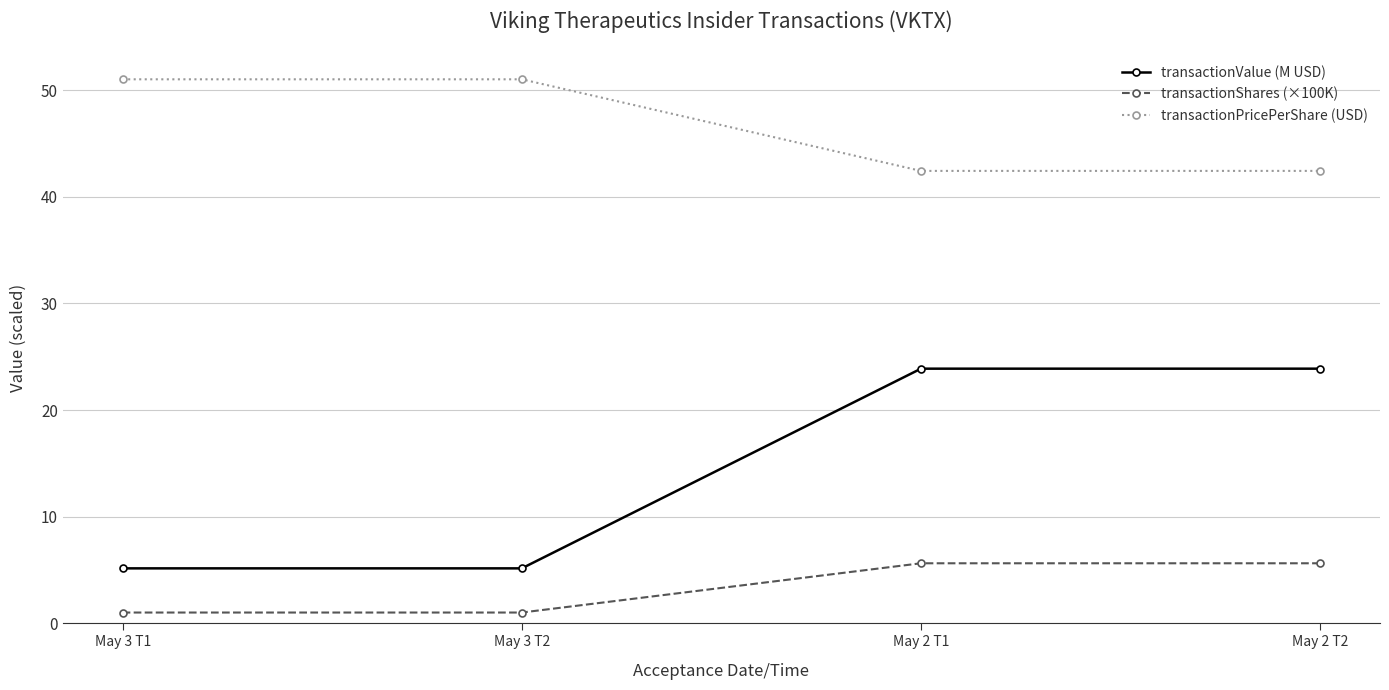

True or false: transactionPricePerShare (USD) and transactionValue (M USD) cross at least once.

False